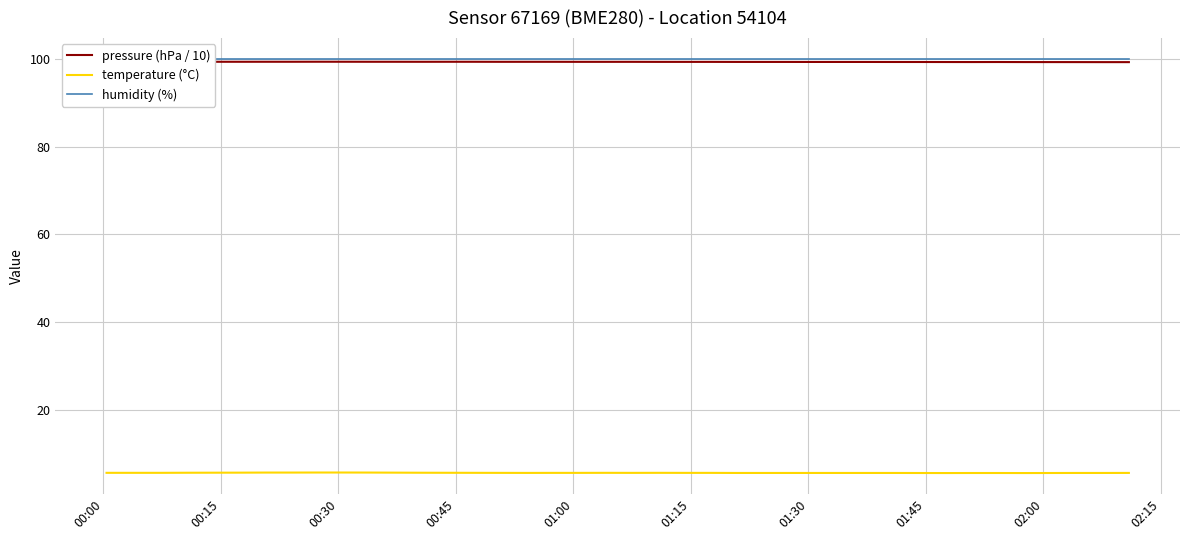

Reading right to left, list all the values displayed in this chart.

pressure (hPa / 10): 99.2	99.2	99.2	99.3	99.3	99.3	99.3	99.3	99.3	99.3	99.3	99.3	99.3	99.3	99.3	99.3	99.3	99.3	99.3	99.3	99.3	99.3	99.3	99.3	99.3	99.3	99.3	99.3	99.3	99.3	99.3	99.3	99.3	99.3	99.3	99.3	99.3	99.3	99.4	99.4
temperature (°C): 5.7	5.6	5.6	5.6	5.6	5.6	5.6	5.6	5.6	5.6	5.6	5.6	5.6	5.6	5.6	5.6	5.7	5.7	5.7	5.7	5.7	5.7	5.7	5.7	5.7	5.7	5.7	5.7	5.7	5.7	5.7	5.7	5.7	5.7	5.7	5.7	5.7	5.7	5.7	5.7
humidity (%): 100.0	100.0	100.0	100.0	100.0	100.0	100.0	100.0	100.0	100.0	100.0	100.0	100.0	100.0	100.0	100.0	100.0	100.0	100.0	100.0	100.0	100.0	100.0	100.0	100.0	100.0	100.0	100.0	100.0	100.0	100.0	100.0	100.0	100.0	100.0	100.0	100.0	100.0	100.0	100.0